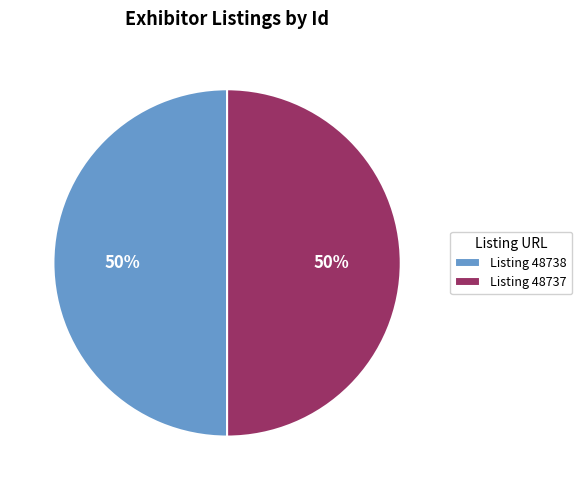

How many segments does this pie chart have?

2